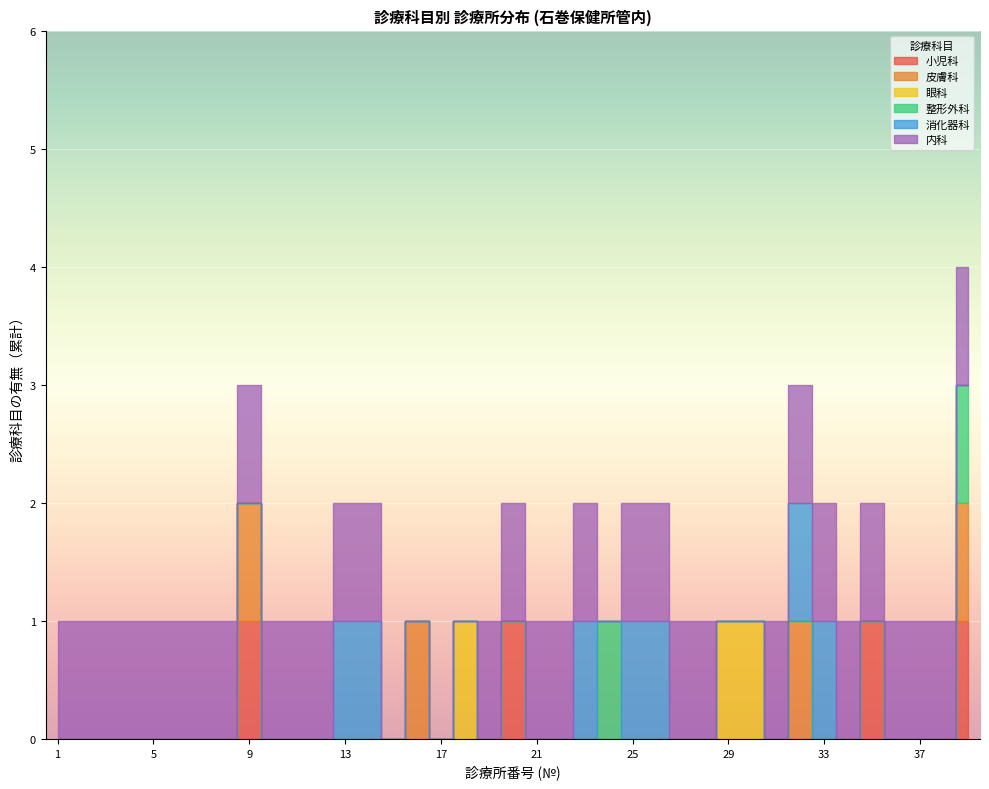

True or false: 内科 and 皮膚科 cross at least once.

False